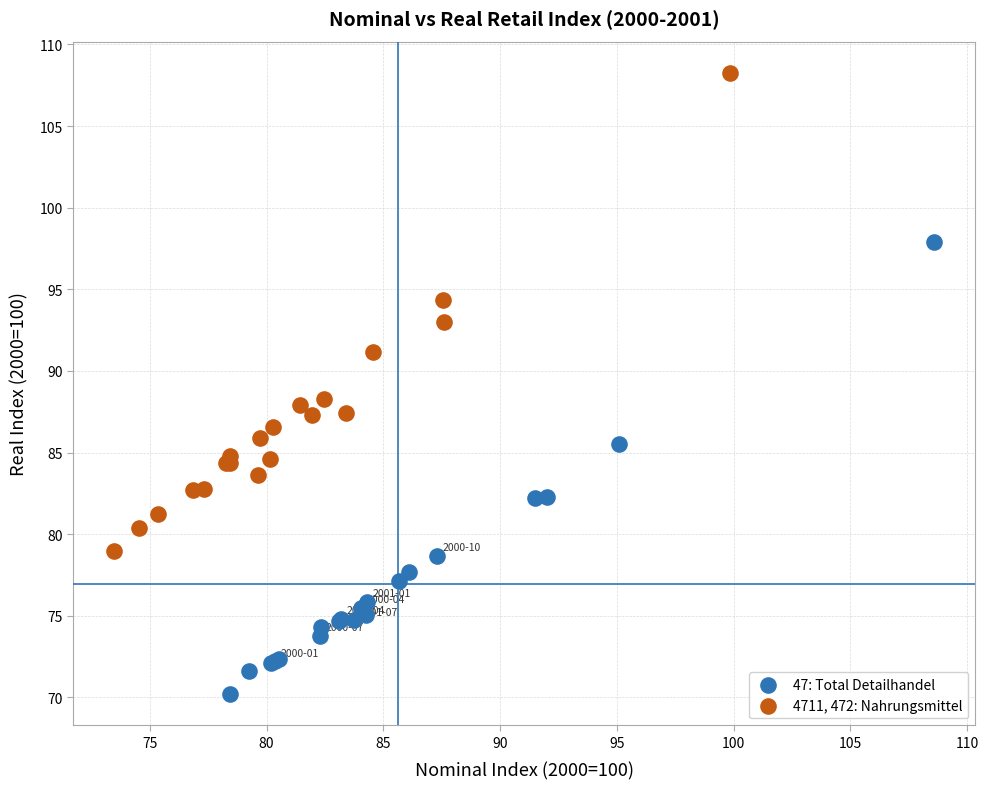

Which series contains the highest Y value?

4711, 472: Nahrungsmittel